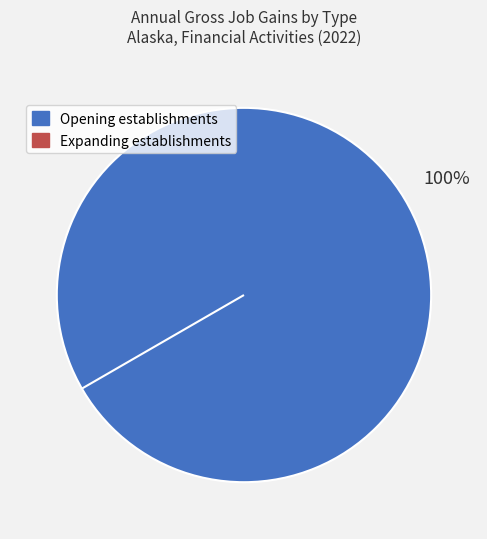

The Expanding establishments slice represents 1% of the pie. True or false?

False